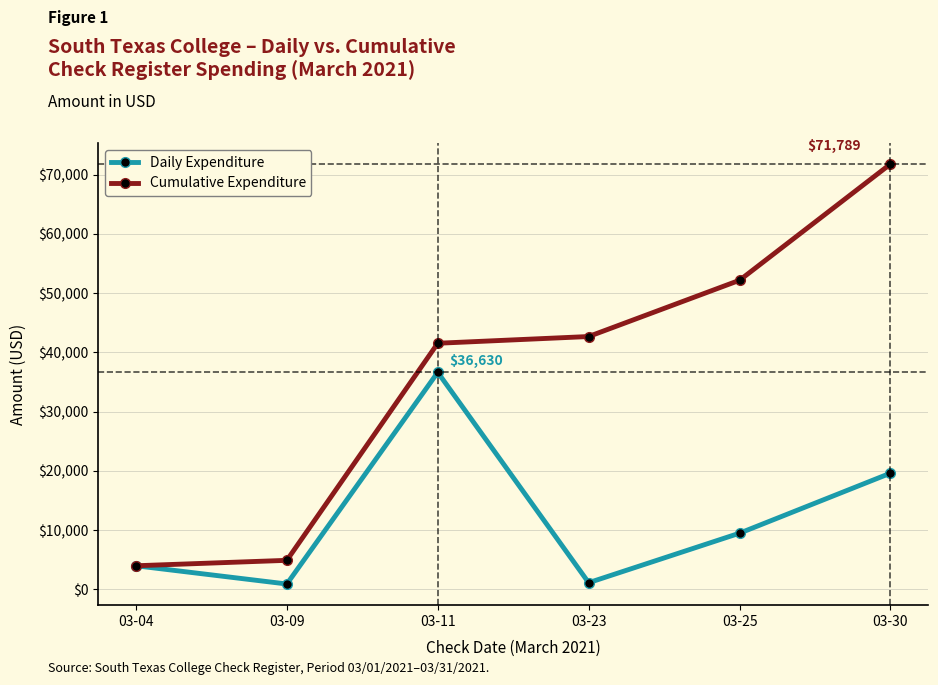

Rank the series by their average value, from highest to lowest.

Cumulative Expenditure, Daily Expenditure